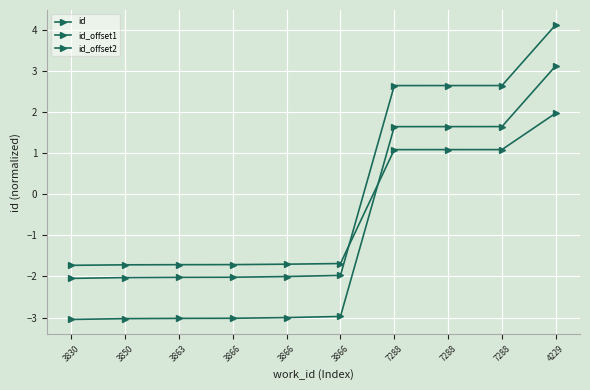

How many positive values does the id series have?

4